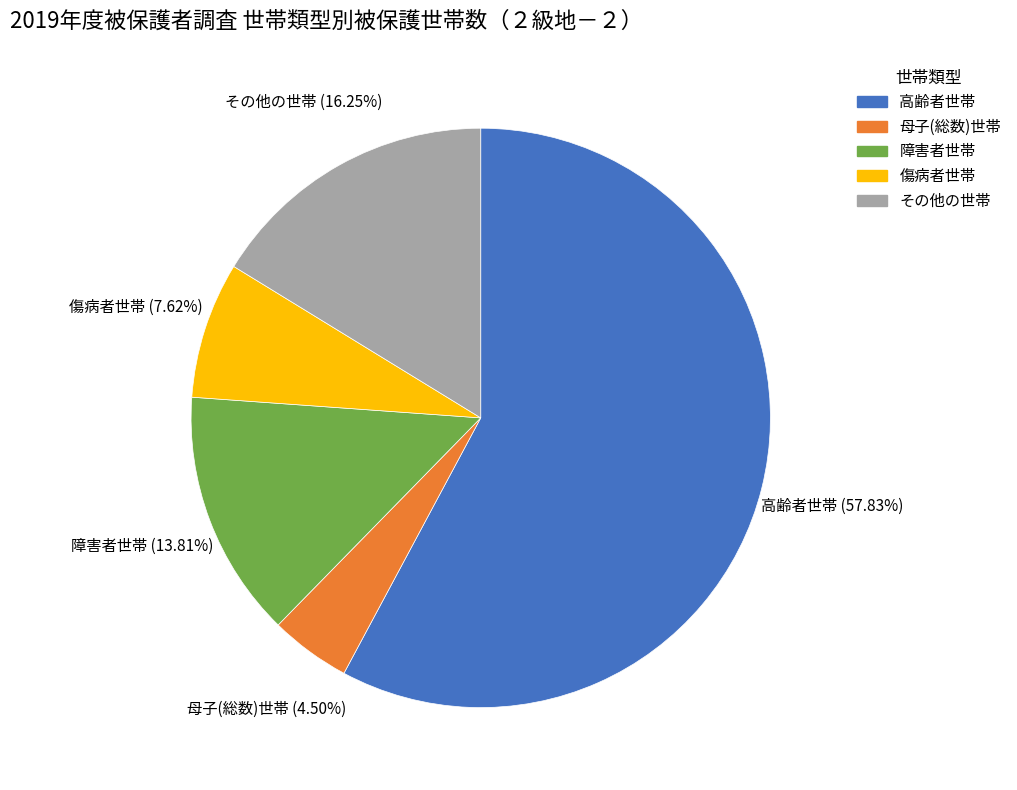

What is the smallest slice in the pie chart?

母子(総数)世帯